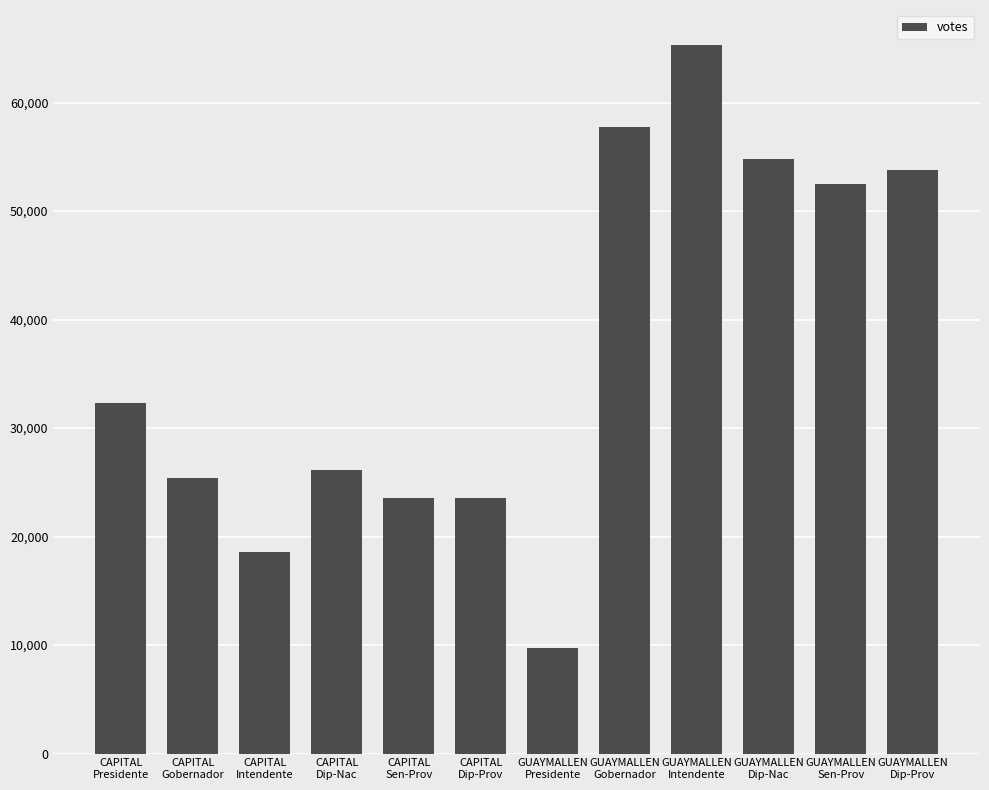

What is the difference between the maximum and second lowest values?

46646